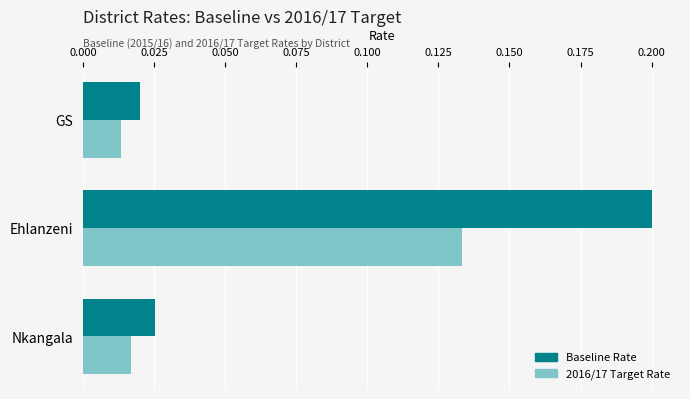

Which series has the widest spread of values?

Baseline Rate